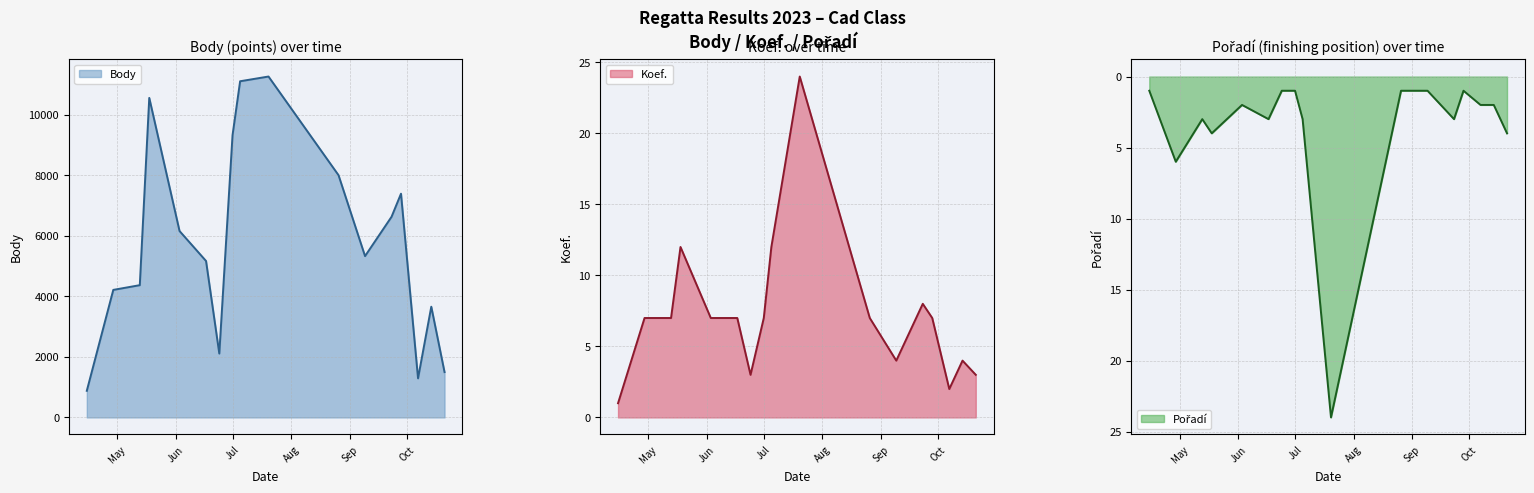

Rank the series by their maximum value, from lowest to highest.

Koef., Pořadí, Body